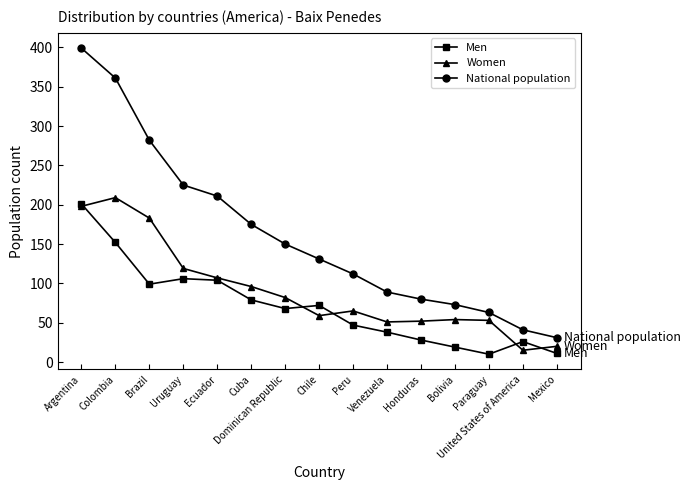

How many data points in National population are less than 131?

7